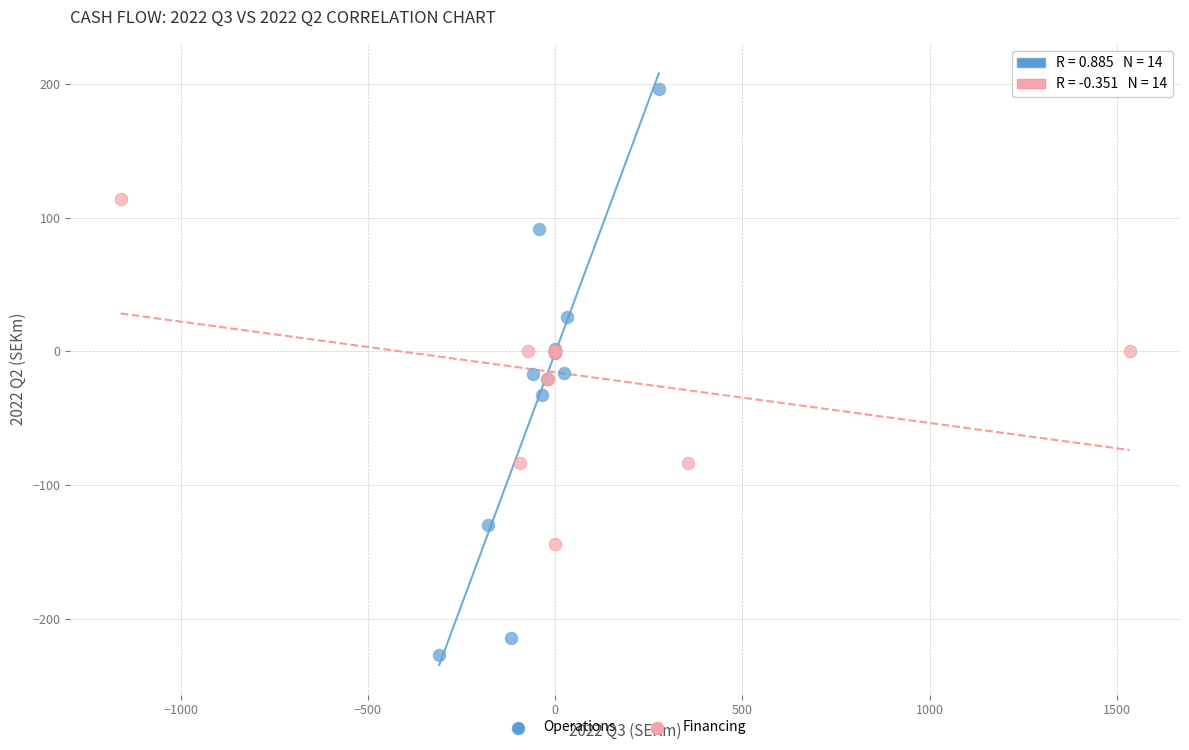

Which series has the widest spread of Y values?

Operations